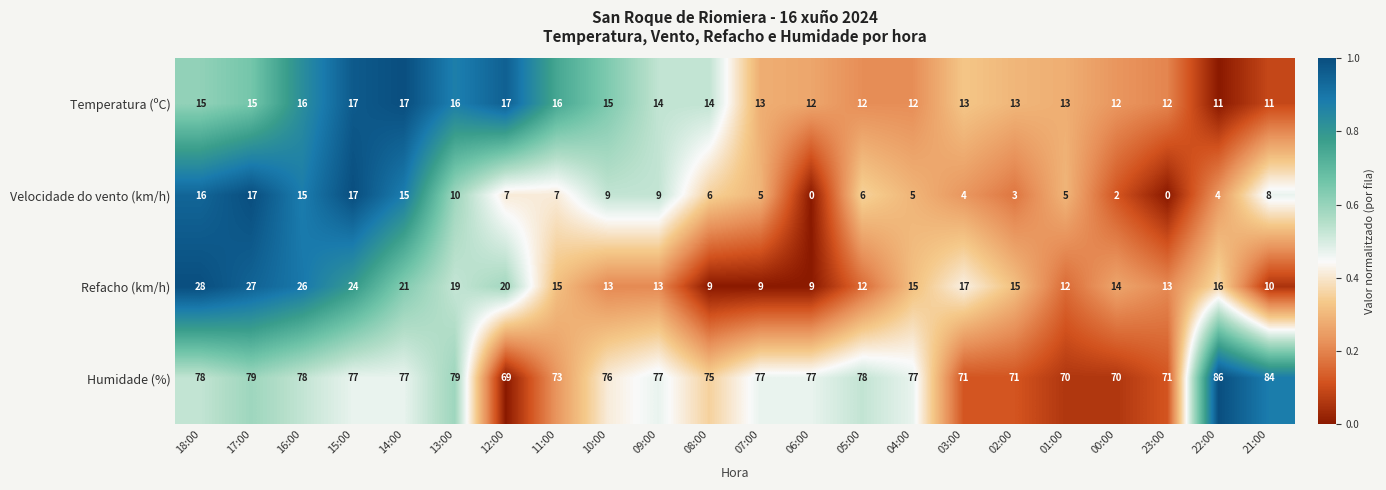

The value of Refacho (km/h) at 15:00 is 24. True or false?

True